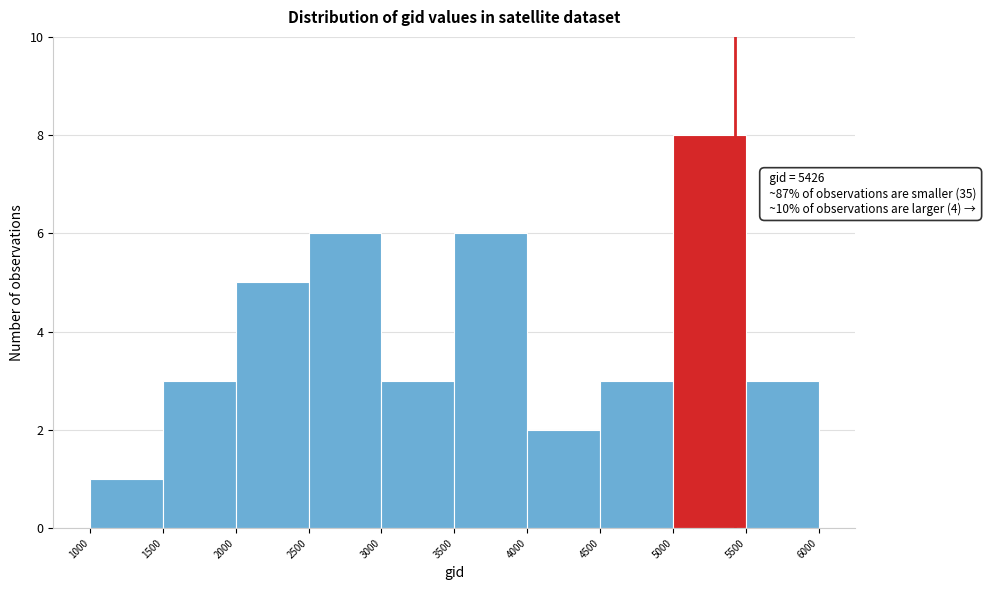

Which range on the x-axis has the tallest bar?

5000 to 5500